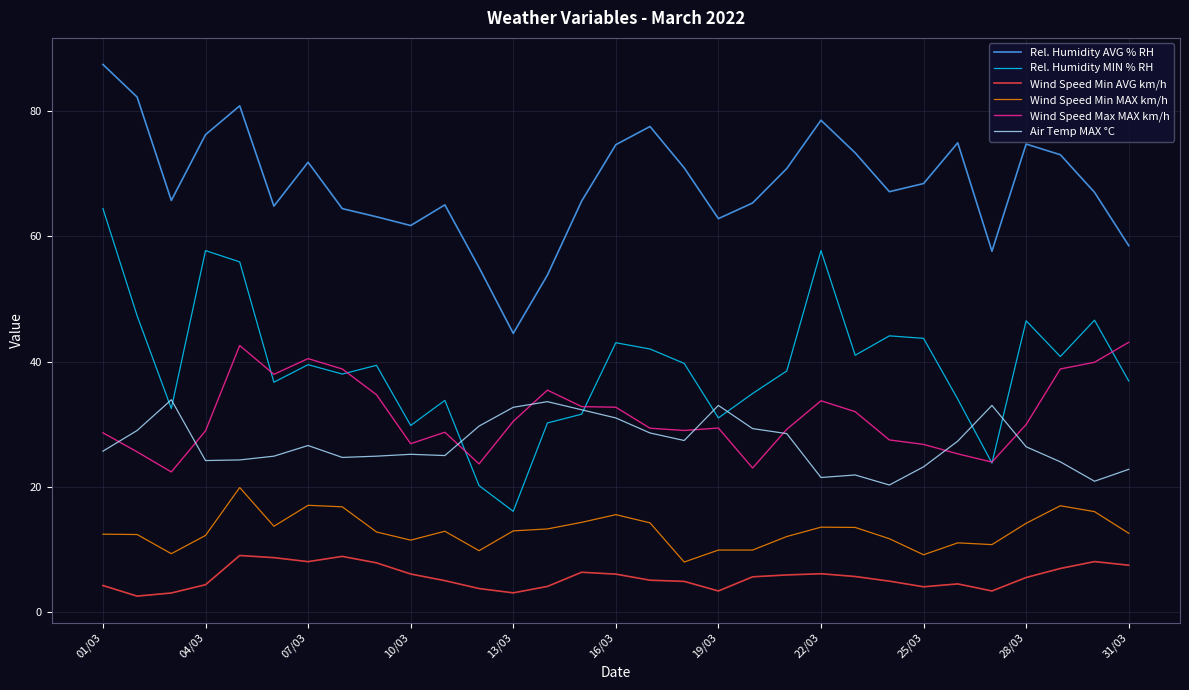

Which series has the widest spread of values?

Rel. Humidity MIN % RH